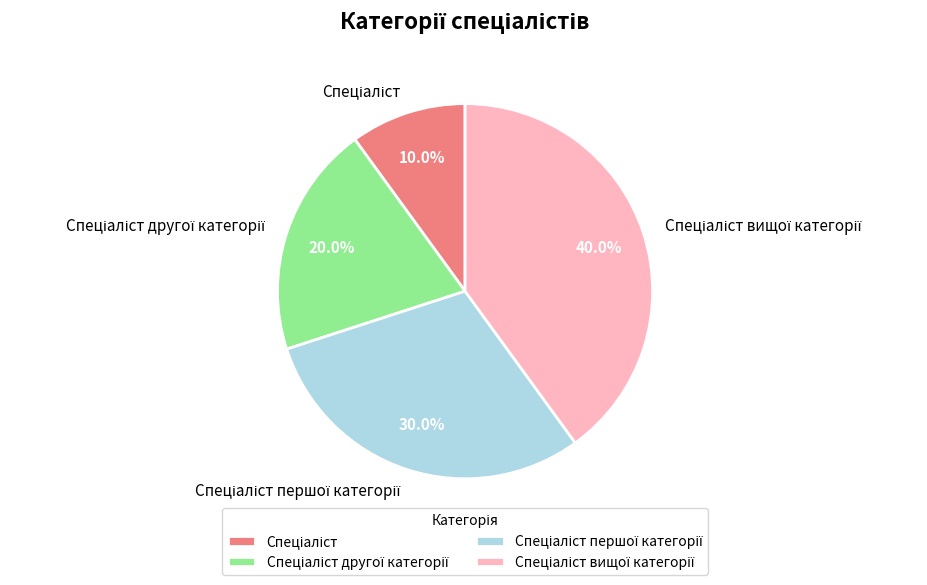

Is there a majority slice in this chart?

No